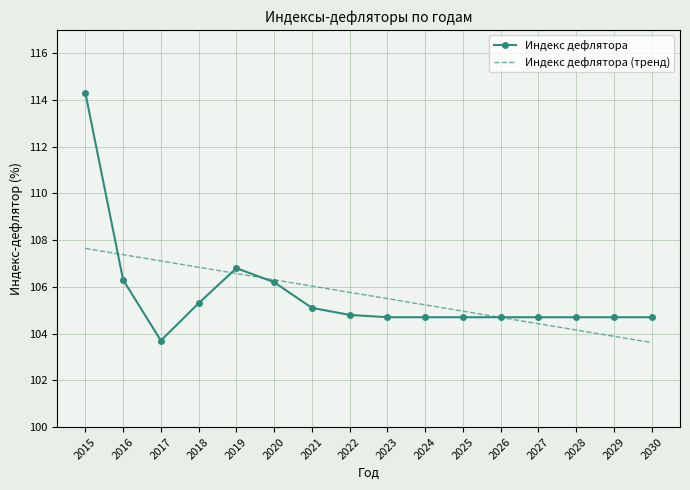

What is the spread (max minus min) of values at 2023?

0.8